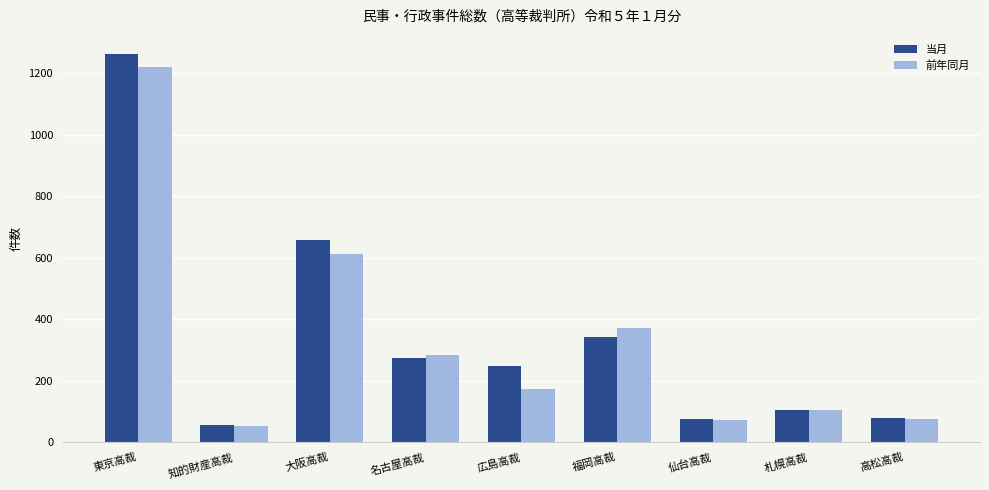

Is it true that 前年同月 equals 76 at 高松高裁?

True